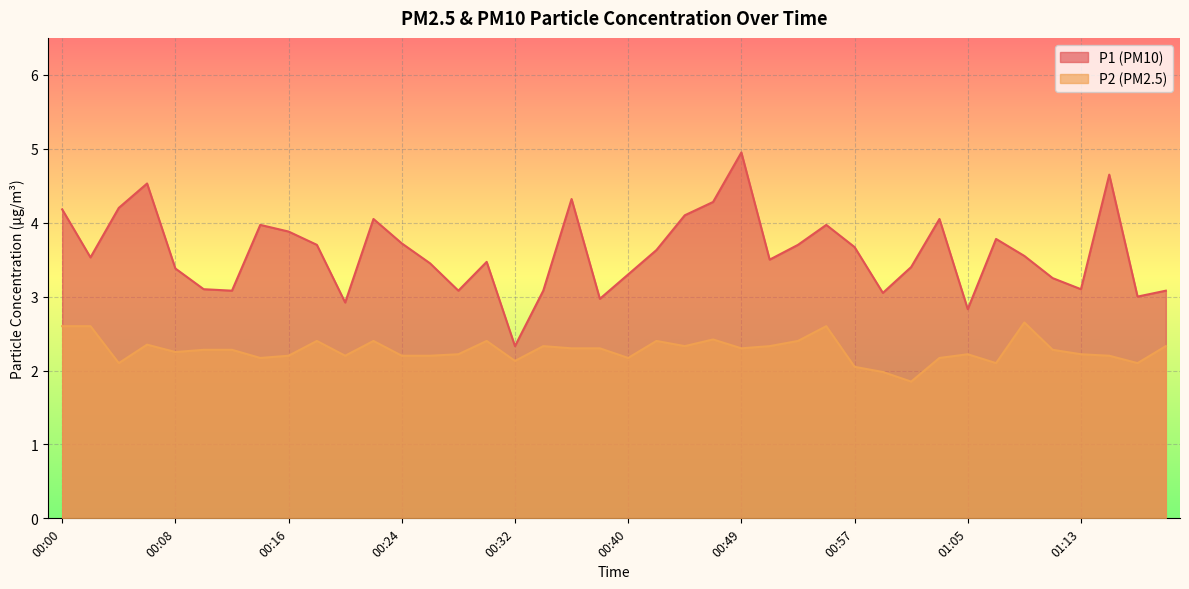

At which category does P2 reach its first local peak?

00:06